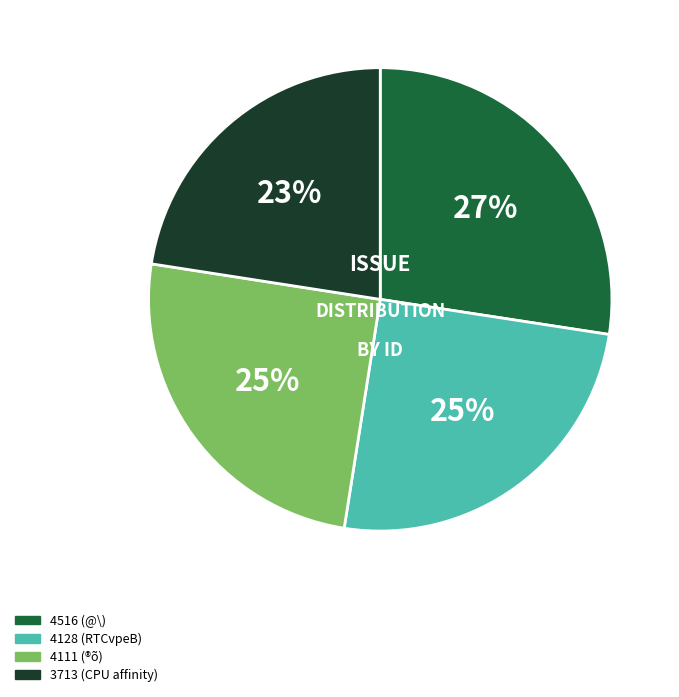

How many segments does this pie chart have?

4